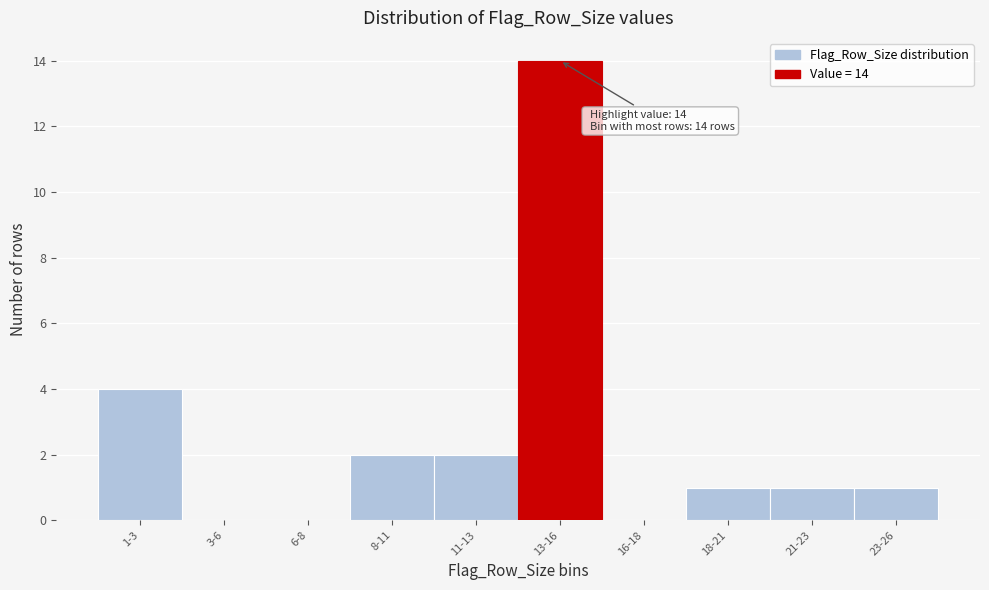

Reading right to left, extract all data points from this chart.

23-26=1	21-23=1	18-21=1	16-18=0	13-16=14	11-13=2	8-11=2	6-8=0	3-6=0	1-3=4